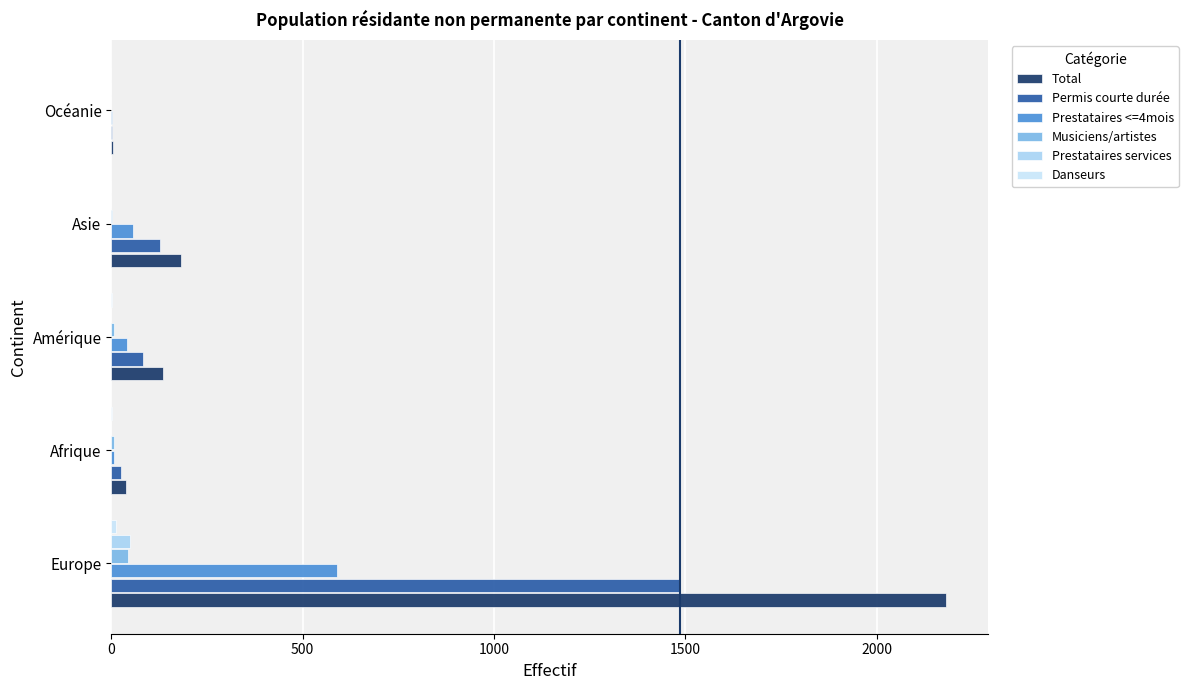

Count the number of categories in the chart.

5